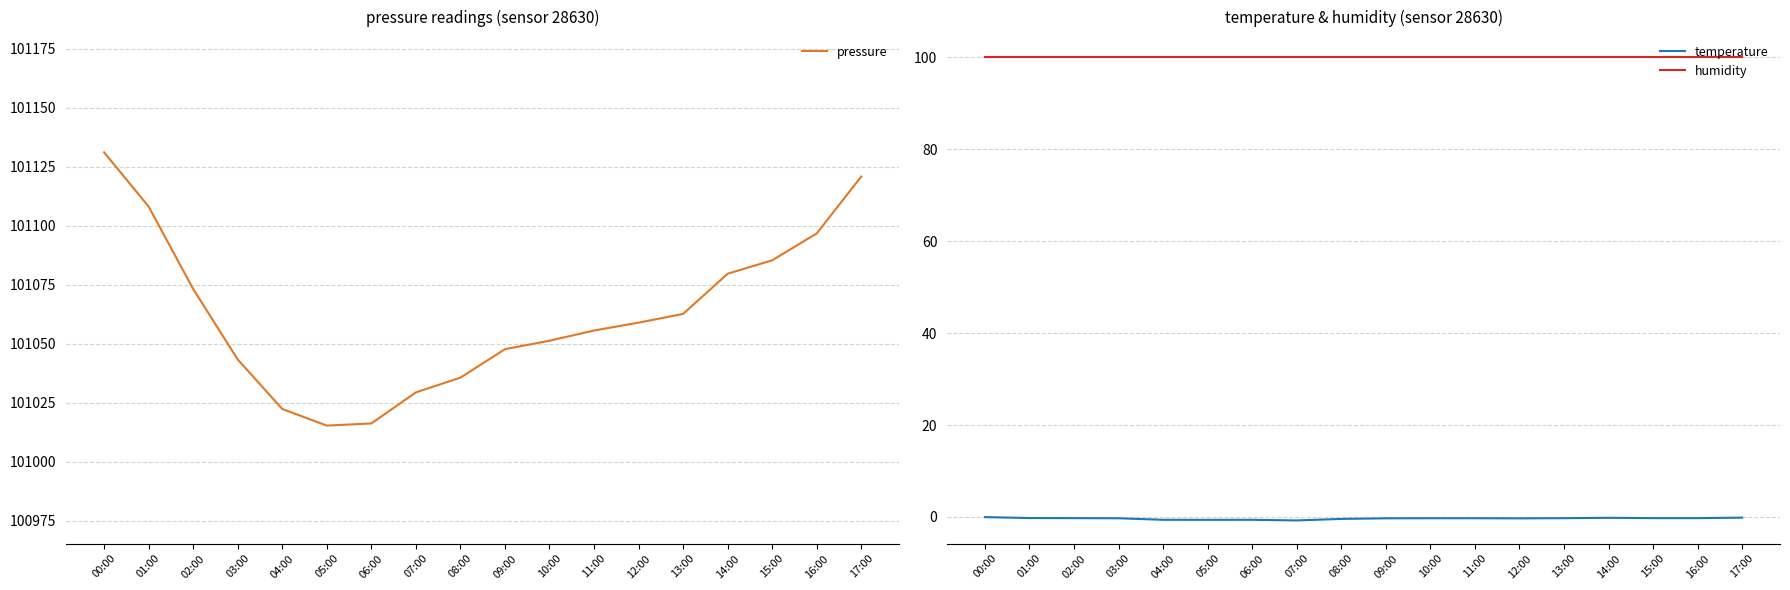

How many values in the pressure series exceed 101059?

8